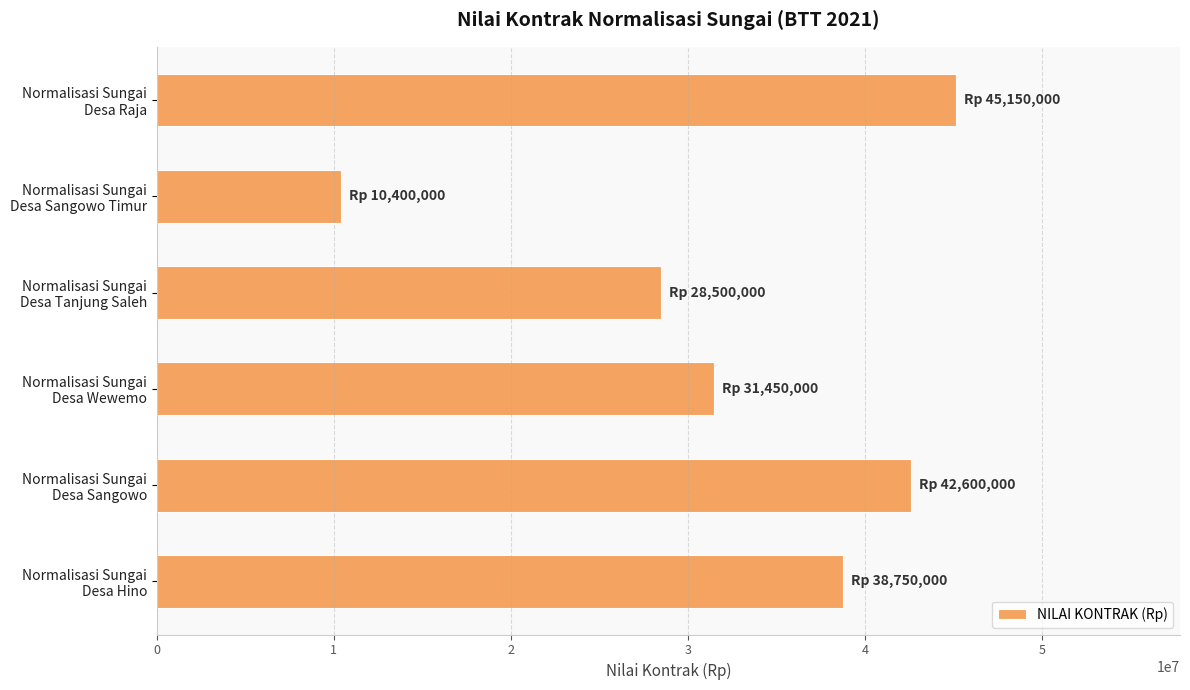

What is the difference between the maximum and minimum values?

34750000